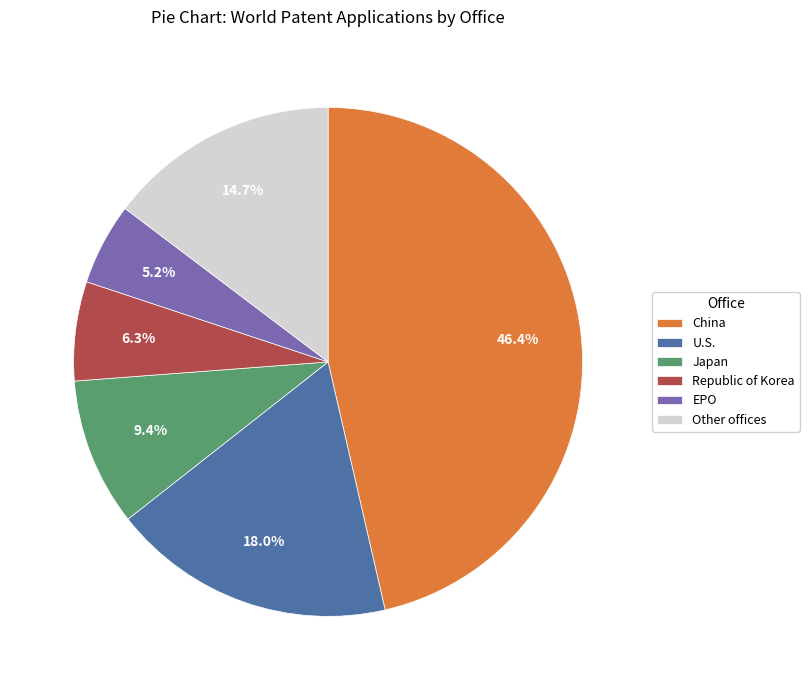

What percentage is the Republic of Korea slice, to the nearest percent?

6%